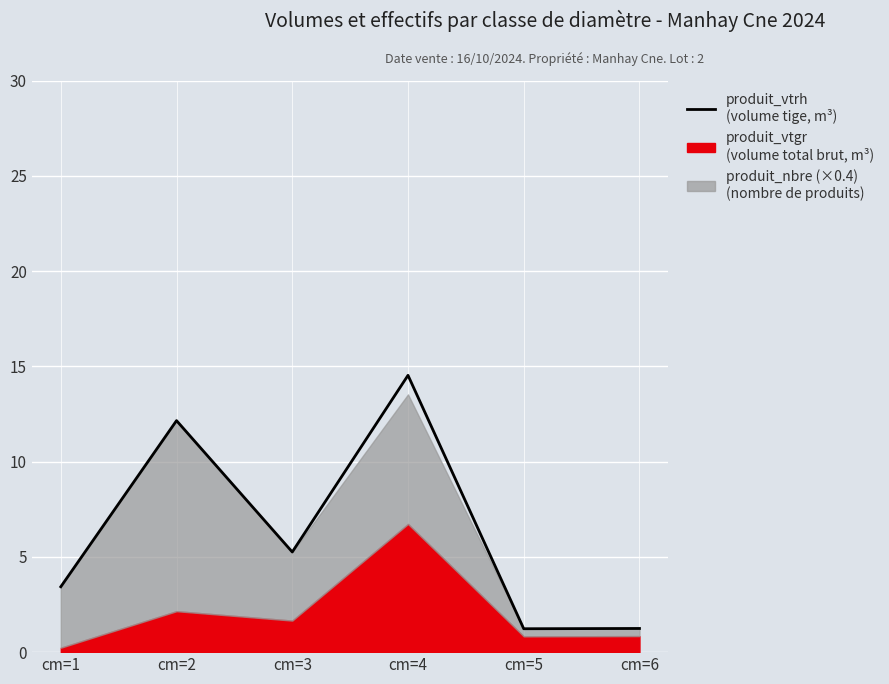

What is the greatest value displayed?

14.5